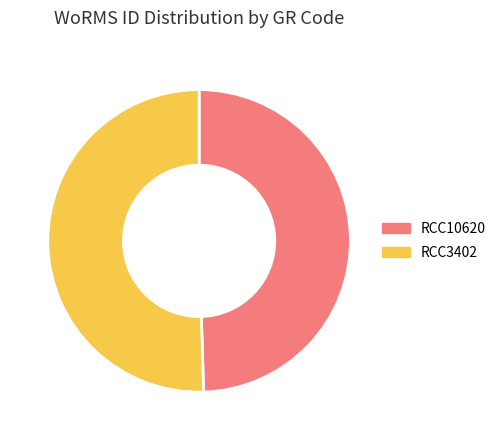

Between RCC3402 and RCC10620, which is larger?

RCC3402